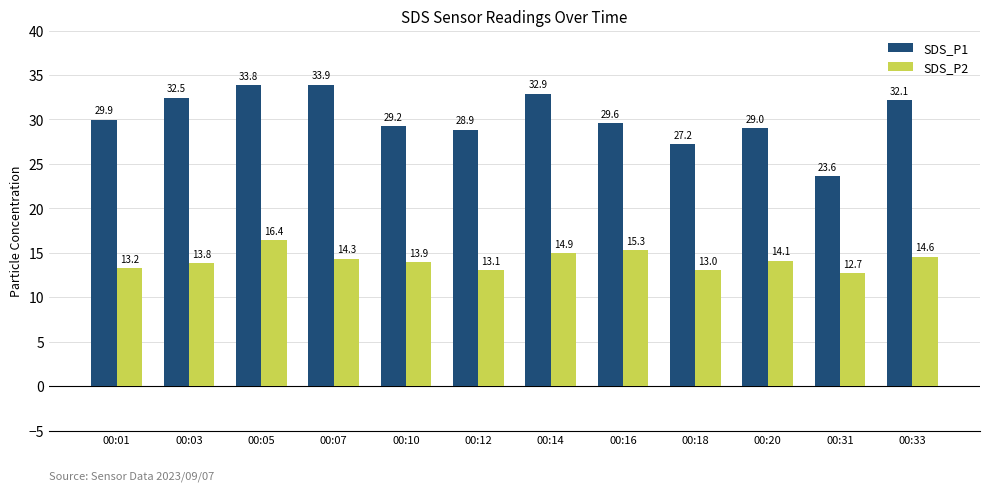

At which category is the sum across all series the highest?

00:05